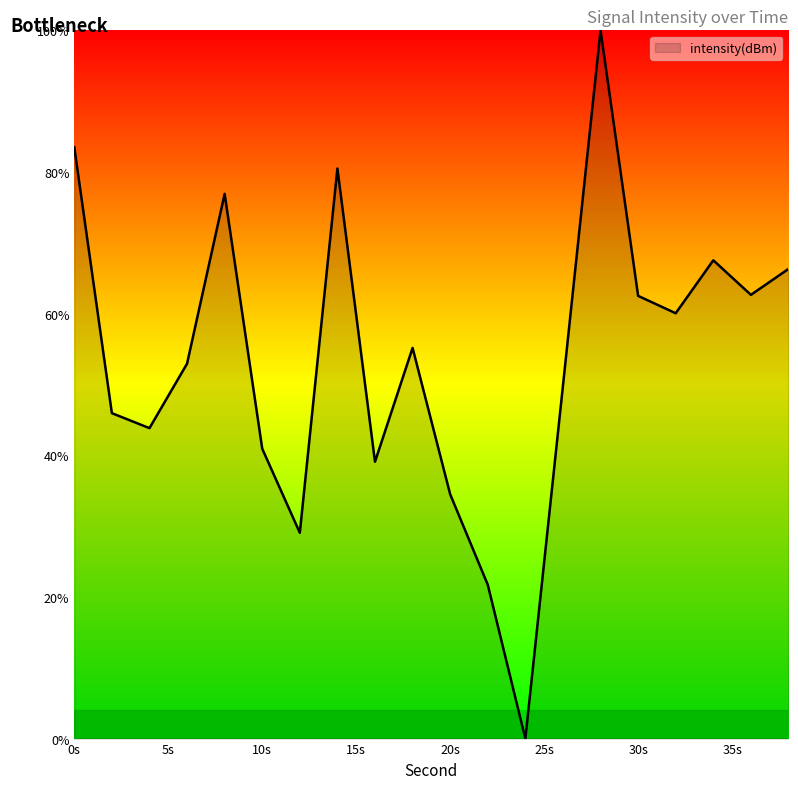

What is the difference between the maximum and minimum values?

100.0